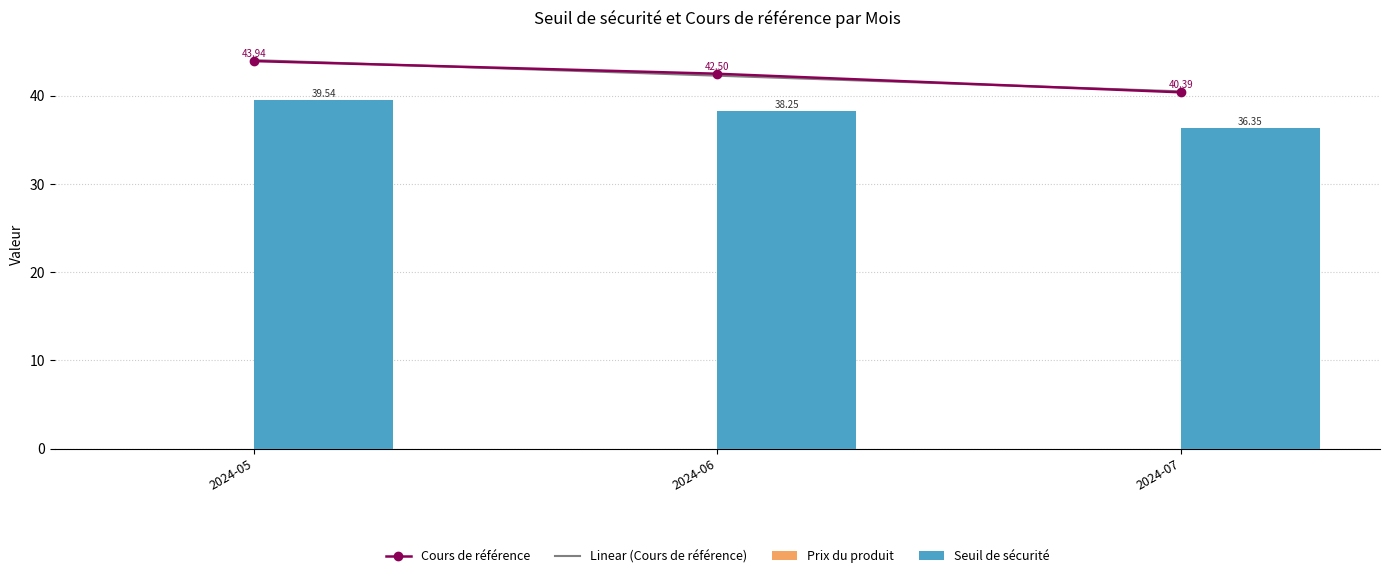

The Cours de référence series shows 78.0 at 2024-05. True or false?

False